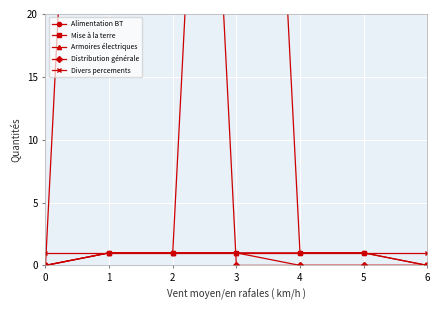

What is the value of the Divers percements point at the 4th from the left?

1